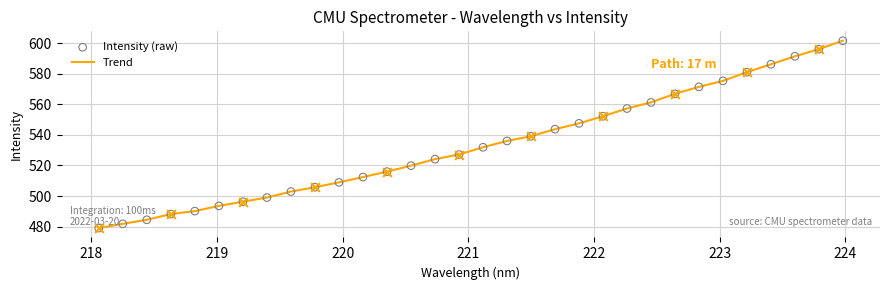

What is the greatest value displayed?

601.7